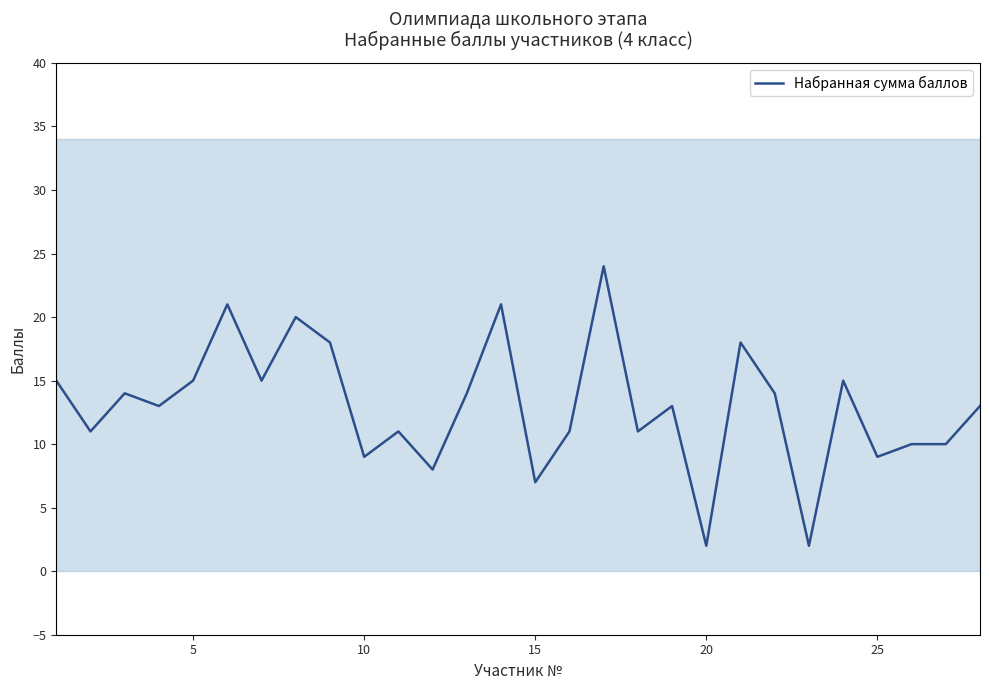

The Набранная сумма баллов series shows 4 at 15. True or false?

False